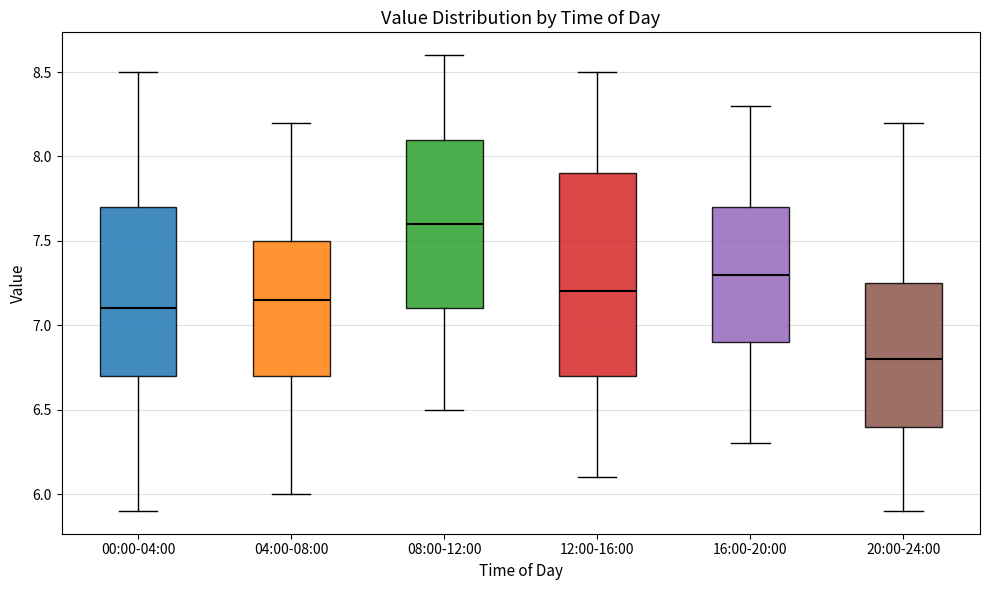

Where does the median line of the box for 12:00-16:00 sit on the y-axis? The values are not printed on the chart, so give them approximately, as read against the axis.

7.20